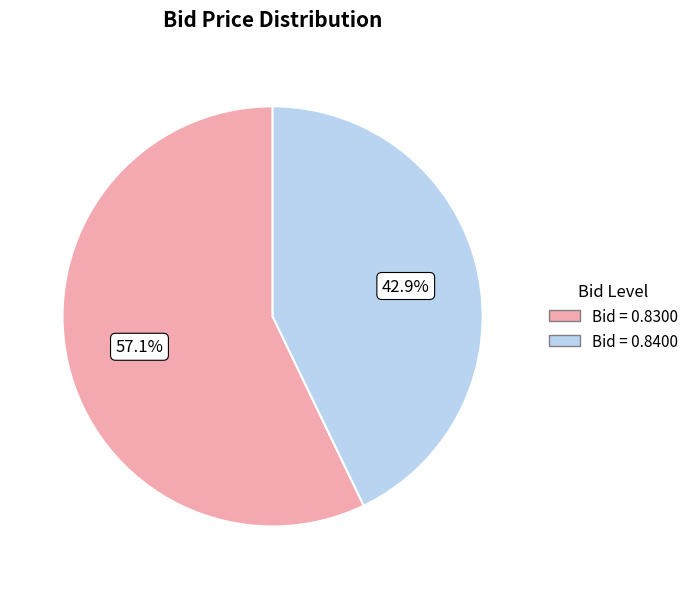

What is the smallest slice in the pie chart?

Bid = 0.8400